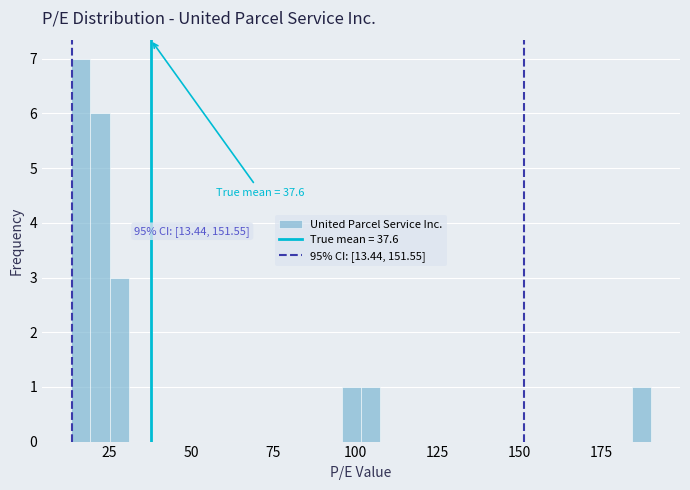

Read against the x-axis, roughly where is the centre of the tallest bar?

15